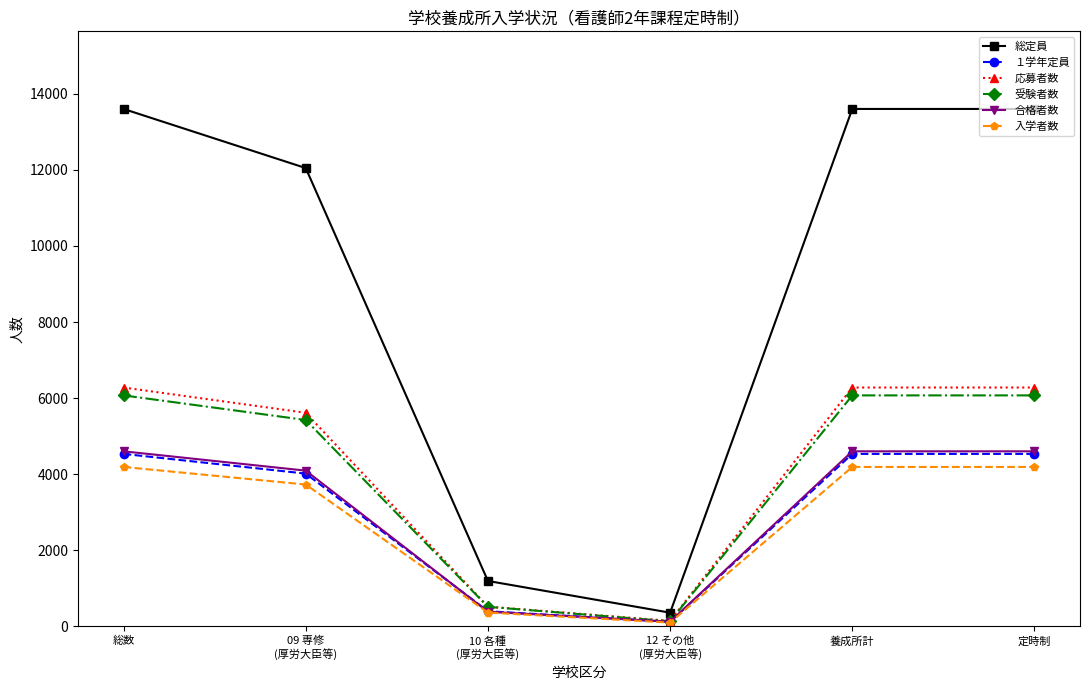

True or false: １学年定員 and 総定員 cross at least once.

False